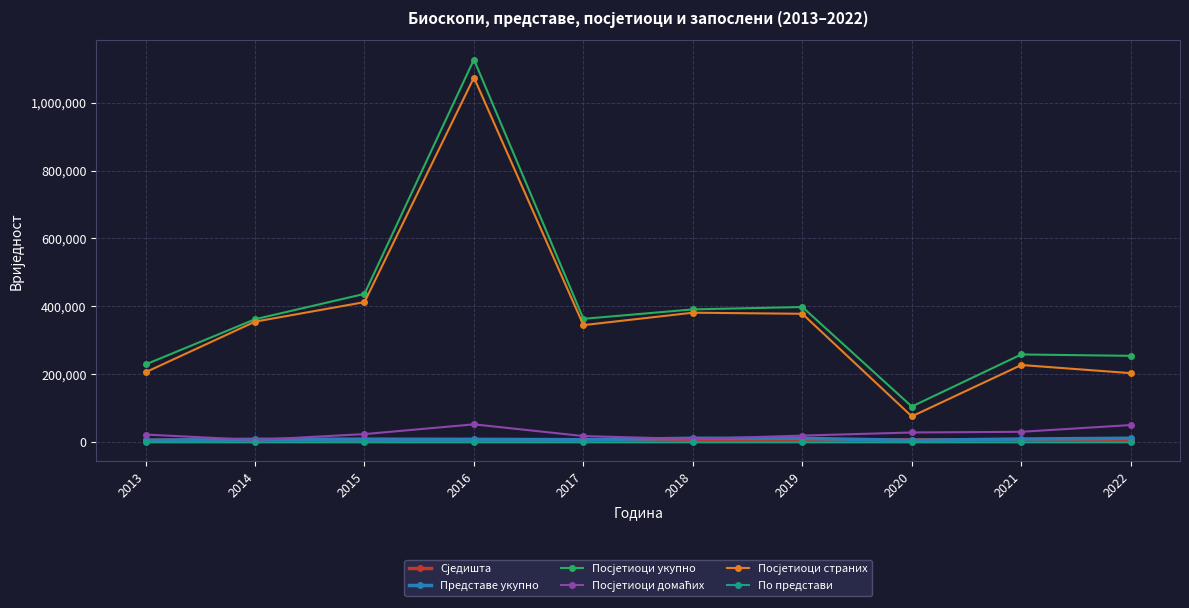

At which category is the sum across all series the highest?

2016